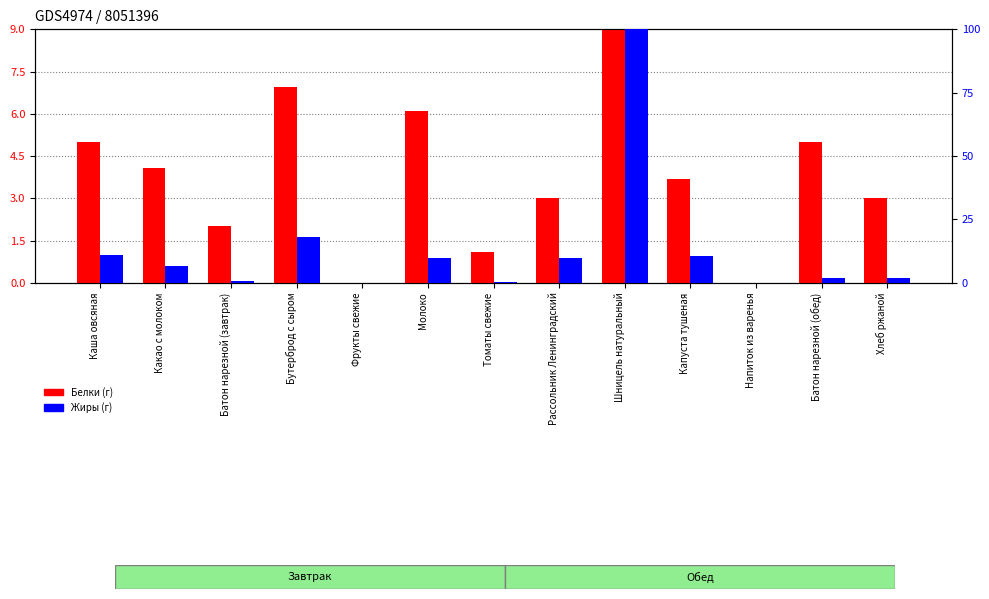

What position from the right is Молоко?

8